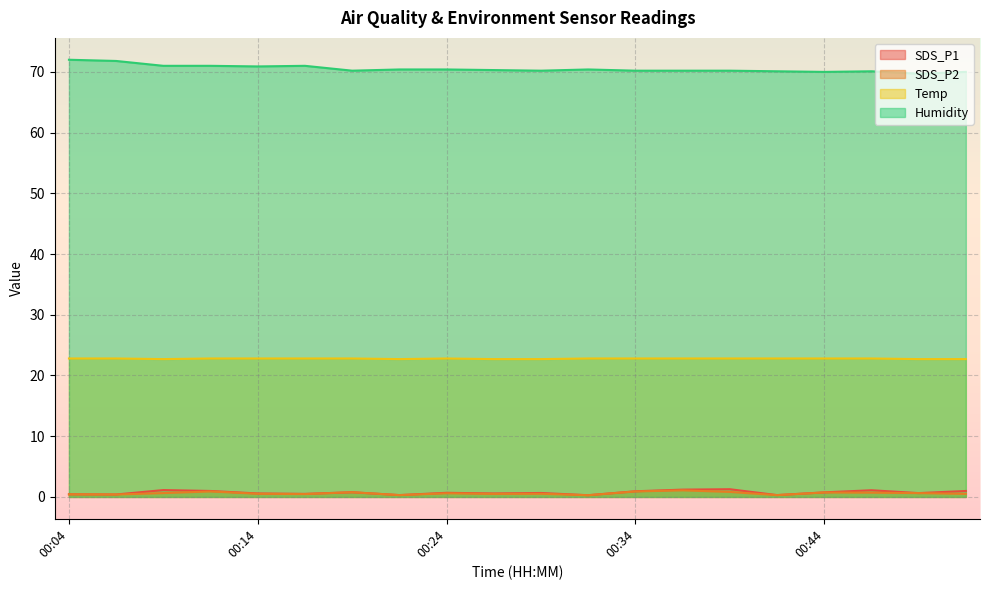

What is the average value of the SDS_P1 series?

0.7